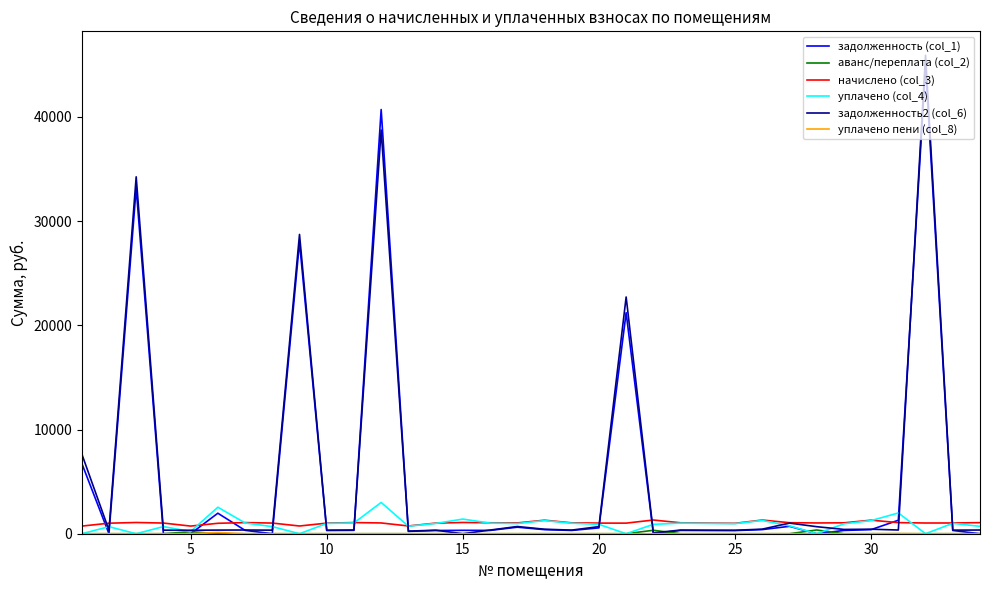

What is the highest value of the уплачено (col_4) series?

3000.0